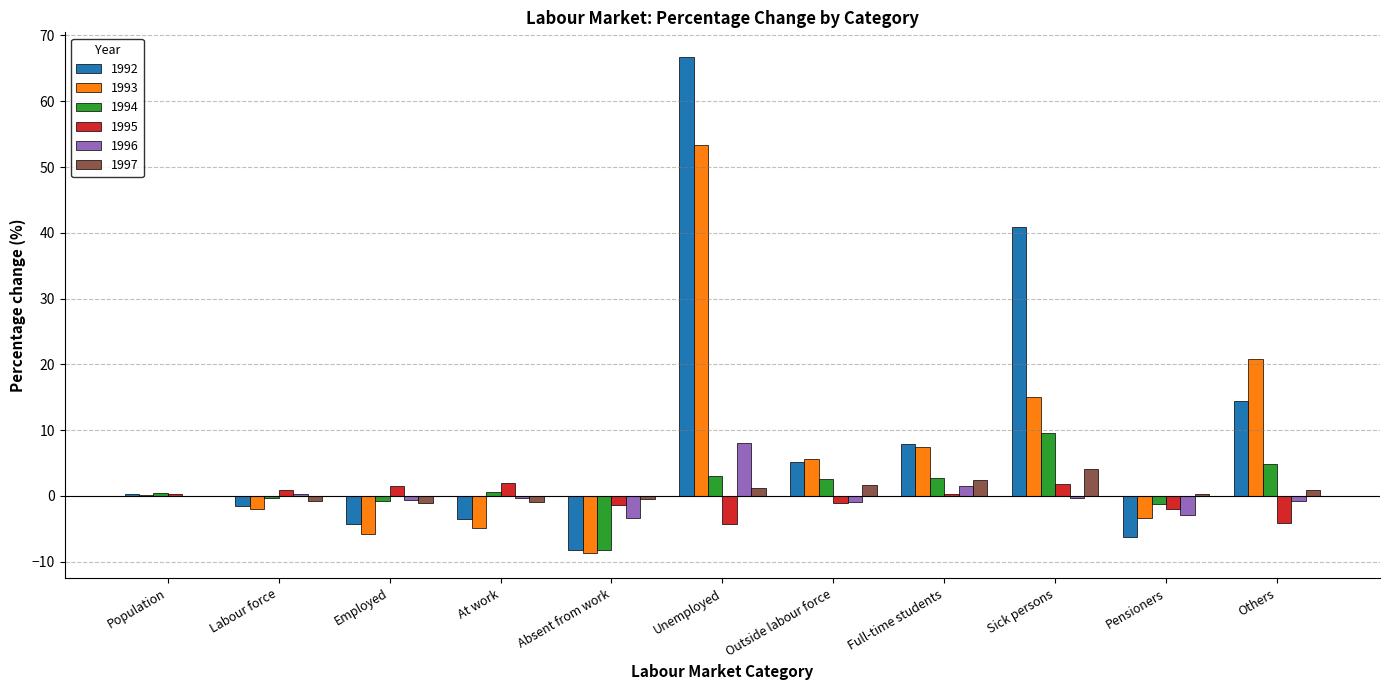

The 1997 series shows -0.0 at Population. True or false?

True